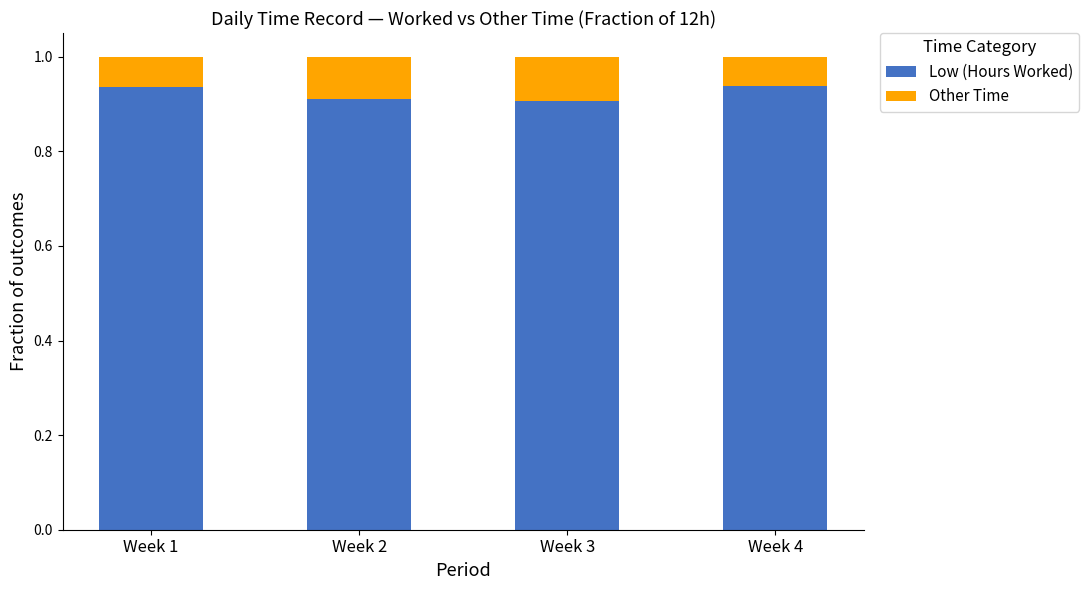

What is the sum of all Low (Hours Worked) values?

3.7